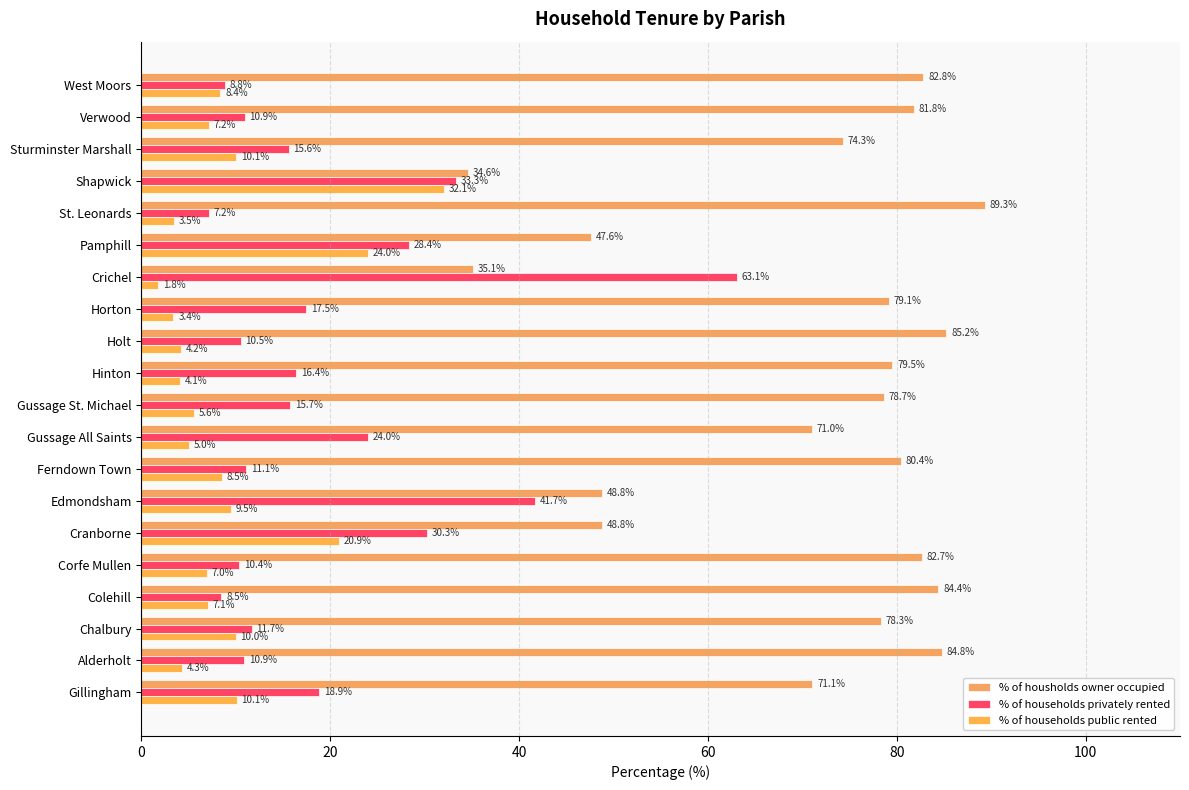

What are all the series names shown in the legend?

% of housholds owner occupied, % of households privately rented, % of households public rented